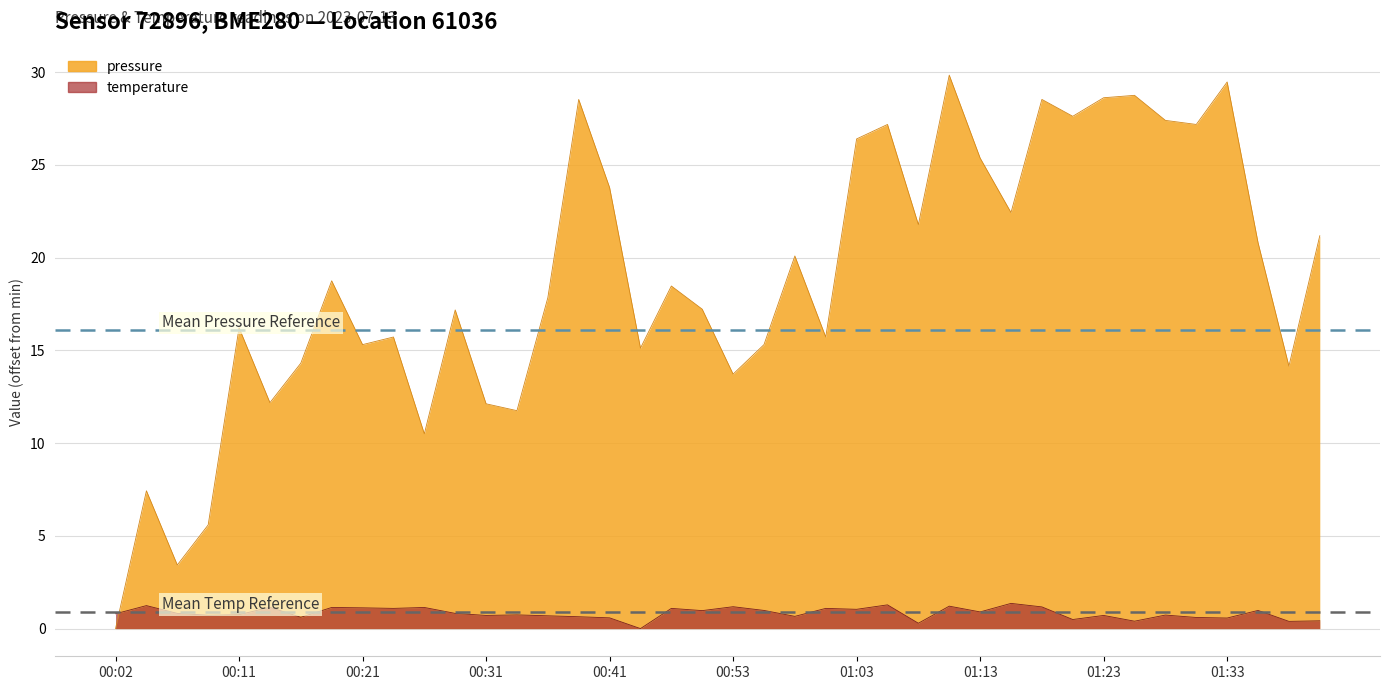

Between 00:09 and 01:40, which series saw the biggest shift?

pressure